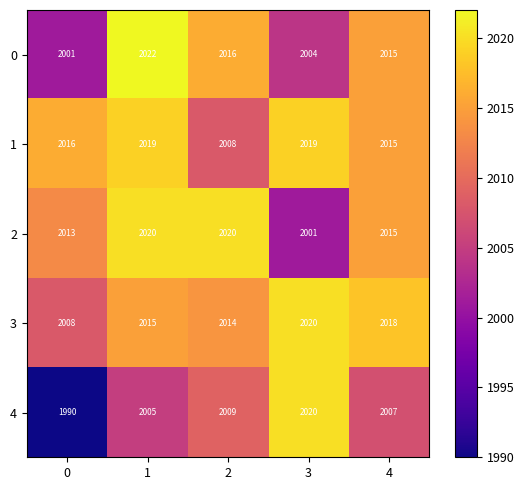

How many series are shown in this chart?

5